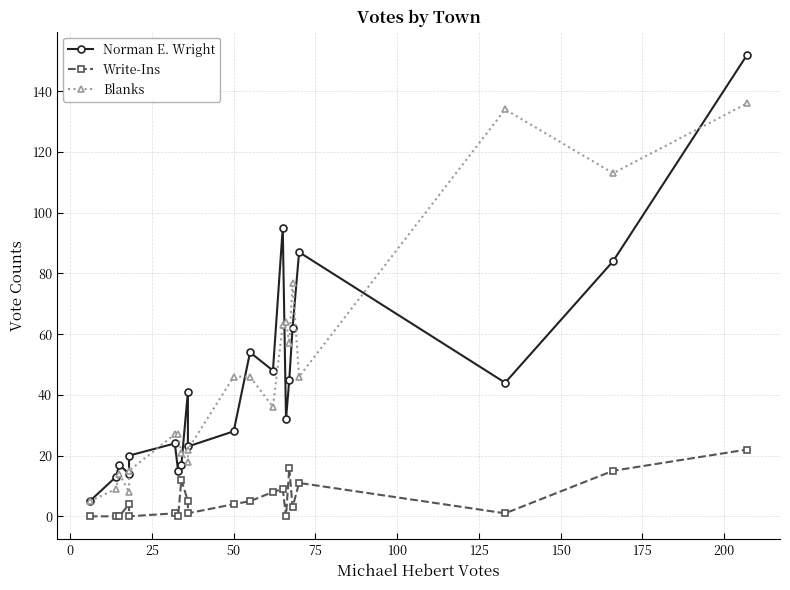

What is the average value of the Norman E. Wright series?

44